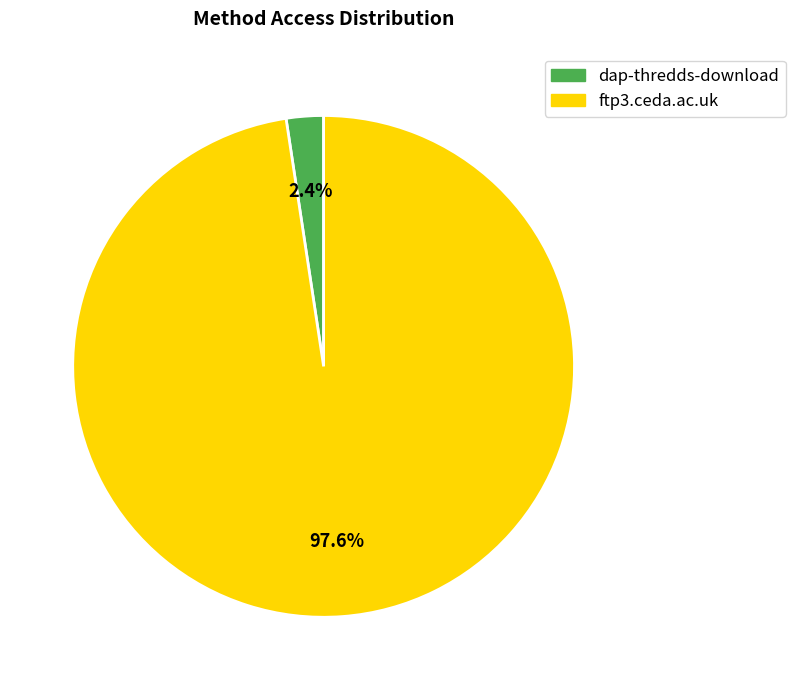

True or false: ftp3.ceda.ac.uk accounts for 98% of the total.

True